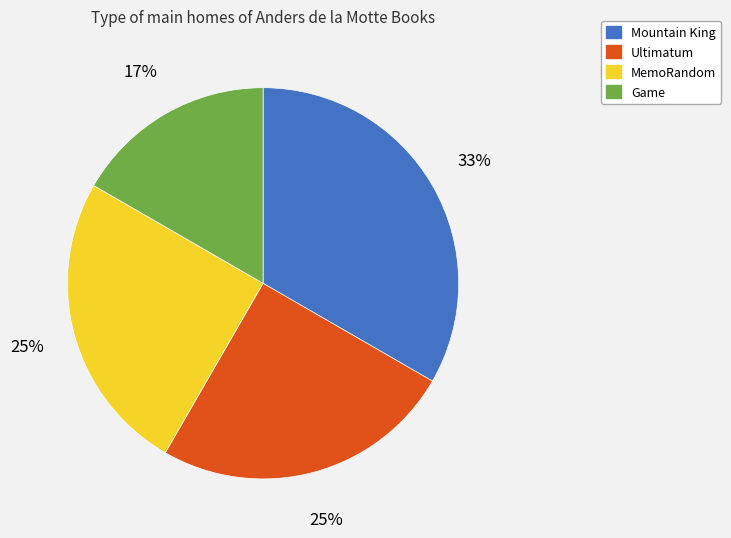

What percentage is the Game slice, to the nearest percent?

17%